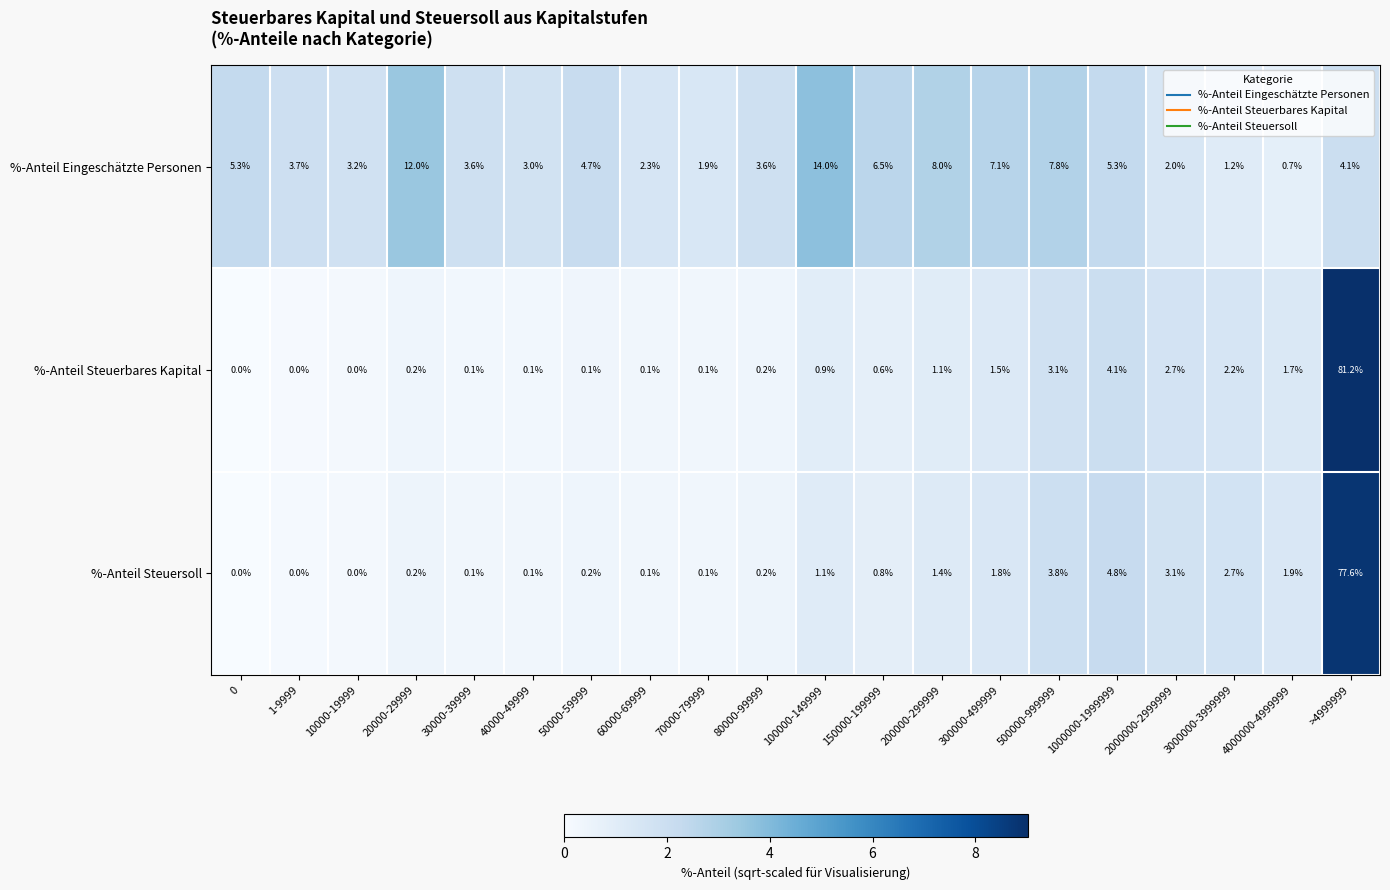

Rank the series by their maximum value, from lowest to highest.

%-Anteil Eingeschätzte Personen, %-Anteil Steuersoll, %-Anteil Steuerbares Kapital